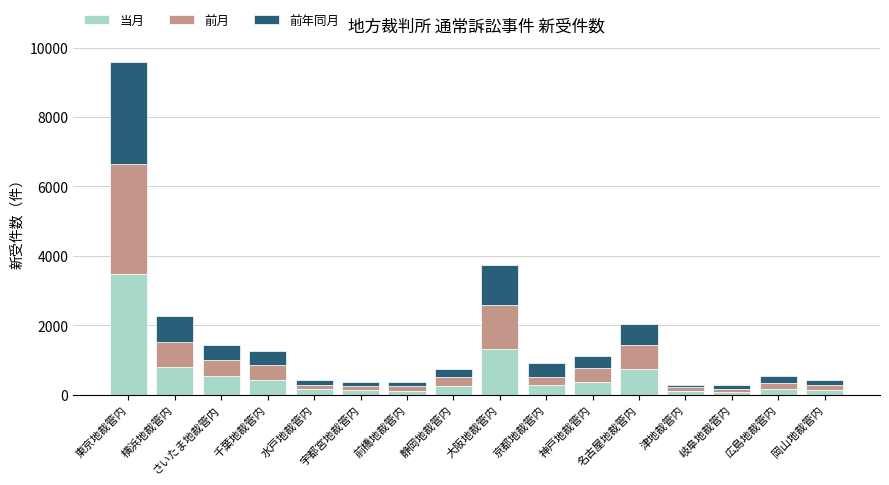

At which label does 当月 reach its peak?

東京地裁管内